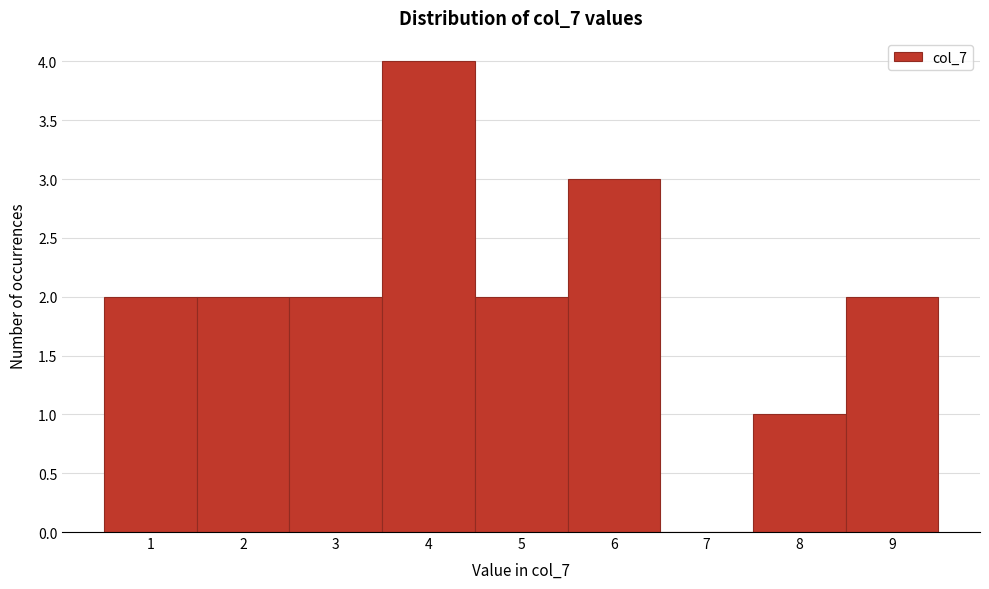

How tall is the bar that spans 1.5 to 2.5 on the x-axis? The values are not printed on the chart, so give them approximately, as read against the axis.

2